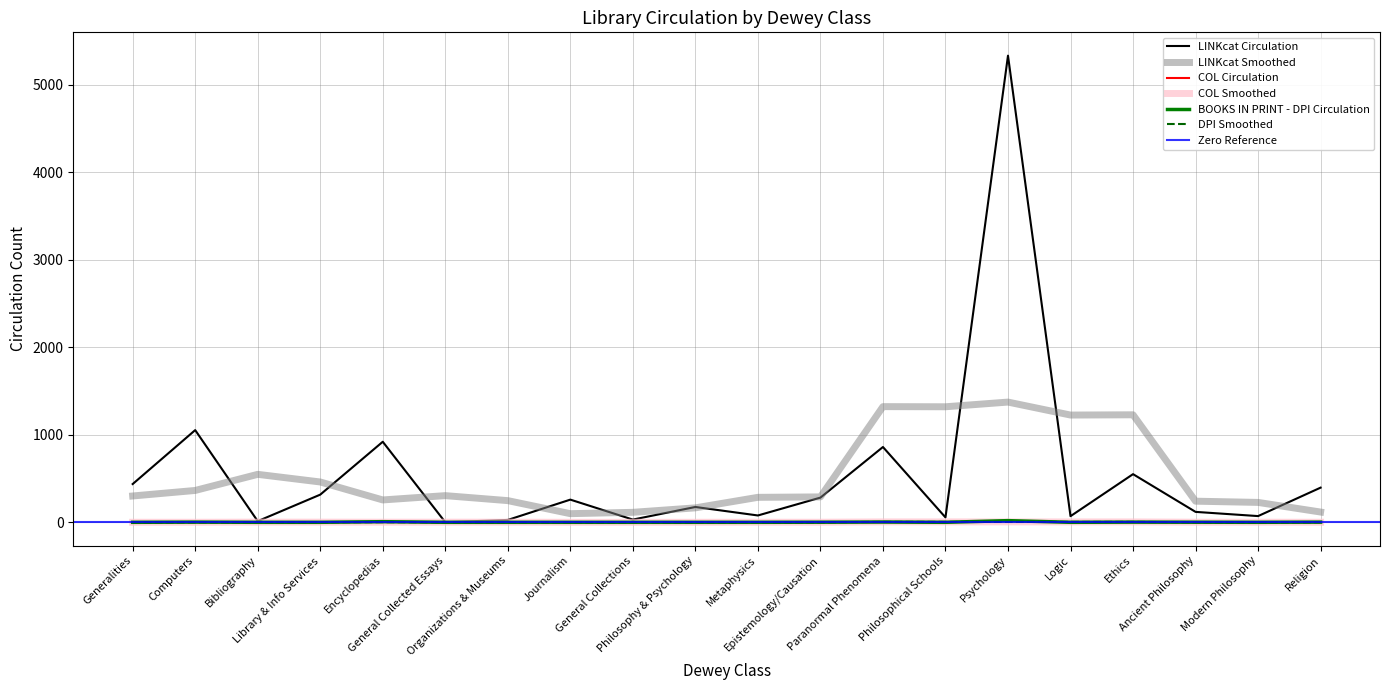

What is the total value across all series at Generalities?

437